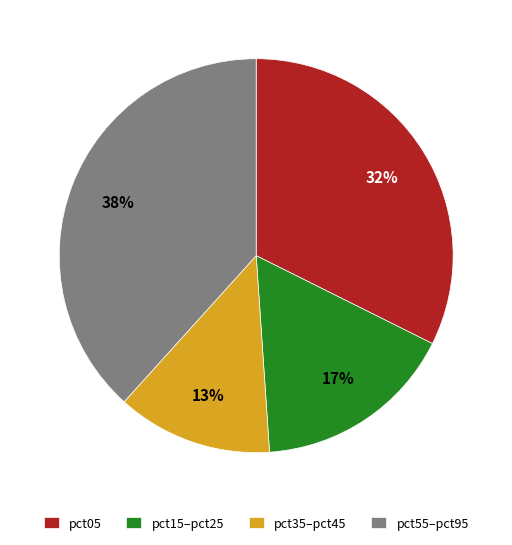

Count the number of slices in the pie.

4